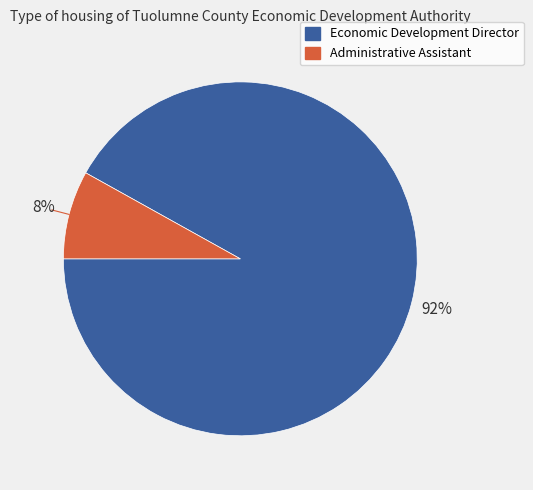

How many segments does this pie chart have?

2